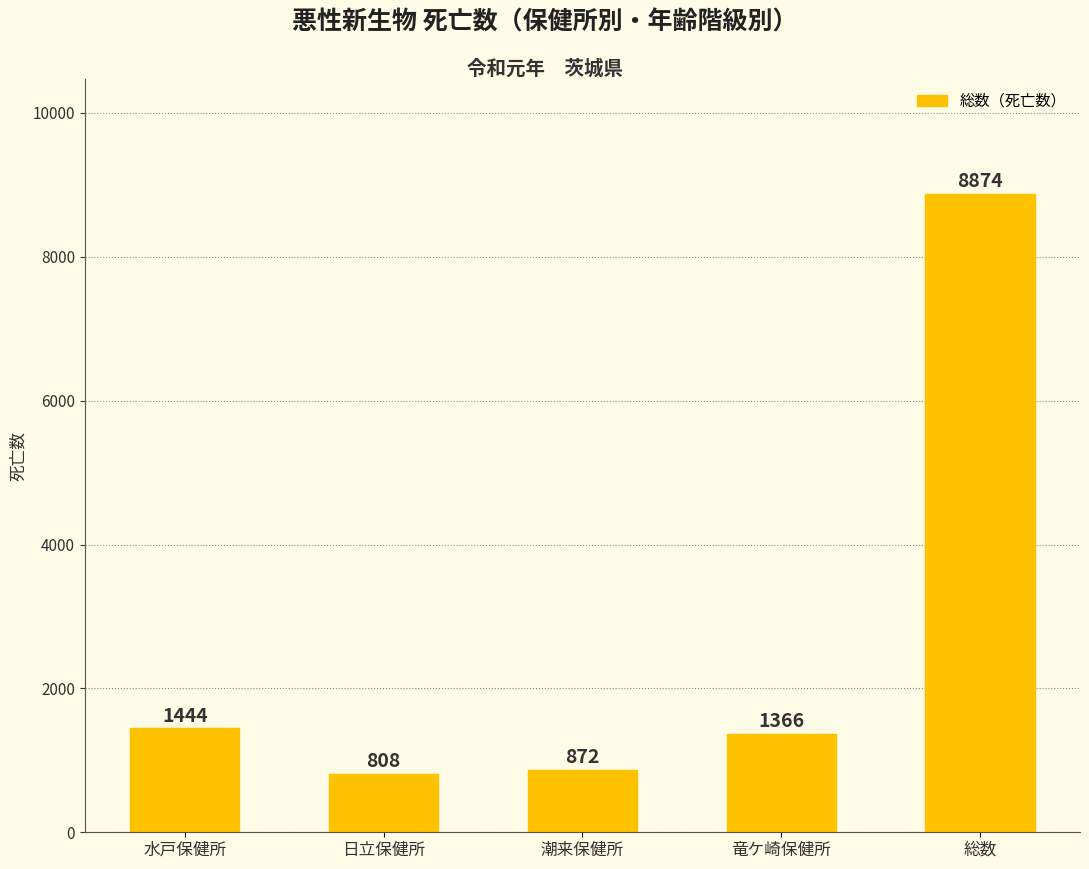

What is the difference between the values at 竜ケ崎保健所 and 水戸保健所?

78